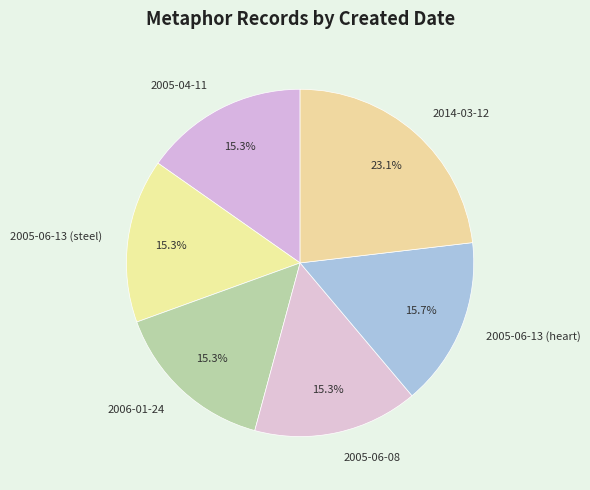

To the nearest percent, what is the difference between the largest and smallest slice percentages?

8%